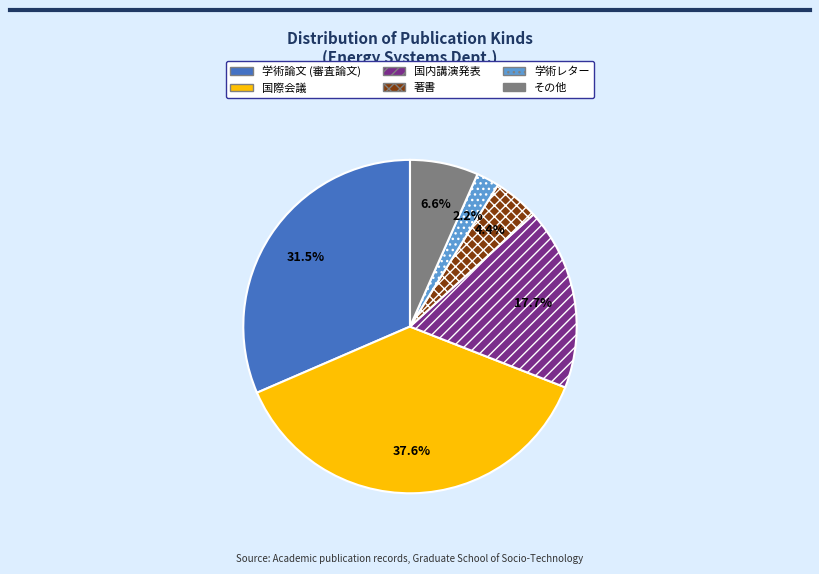

Rank the categories by value from highest to lowest.

国際会議, 学術論文 (審査論文), 国内講演発表, その他, 著書, 学術レター